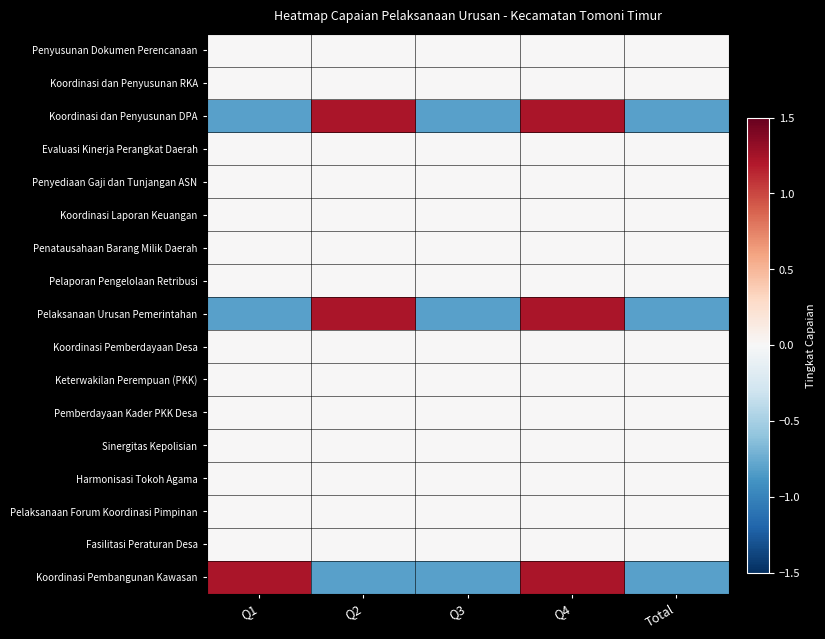

Which has a higher value, Q4 or Q3?

Q4